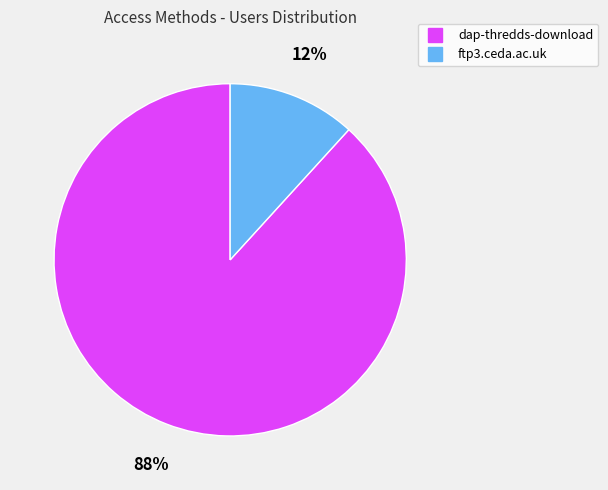

What percentage is the ftp3.ceda.ac.uk slice, to the nearest percent?

12%